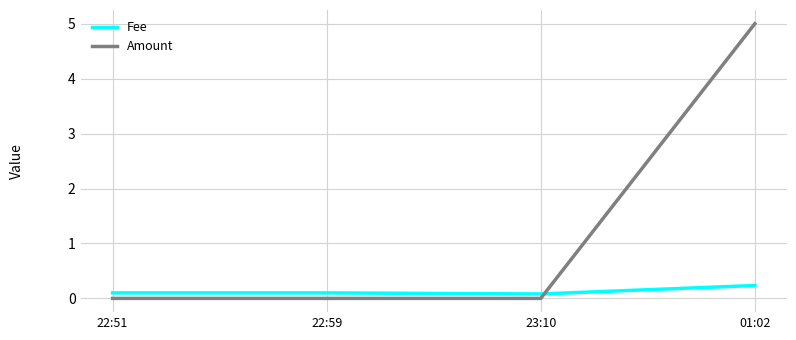

Rank the series at 22:59 from highest to lowest value.

Fee, Amount